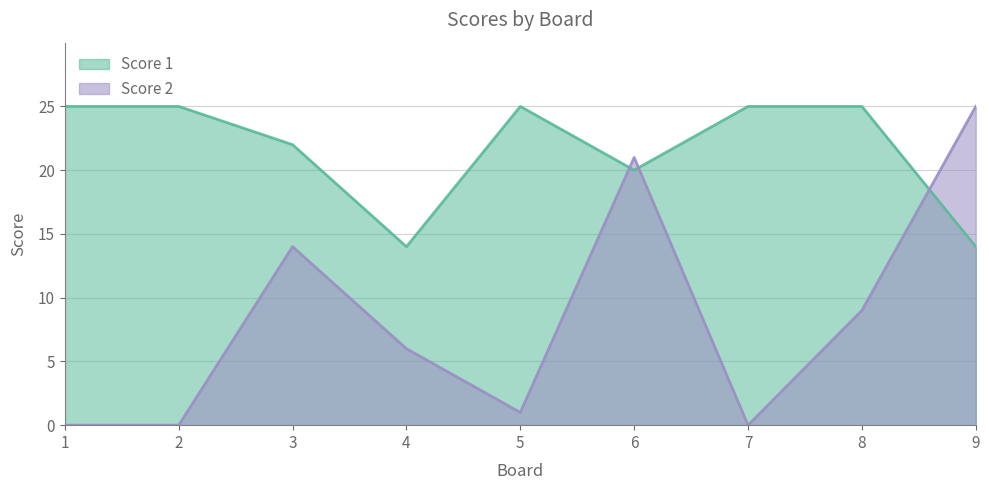

Reading right to left, extract all data points from this chart.

Score 1: 14	25	25	20	25	14	22	25	25
Score 2: 25	9	0	21	1	6	14	0	0